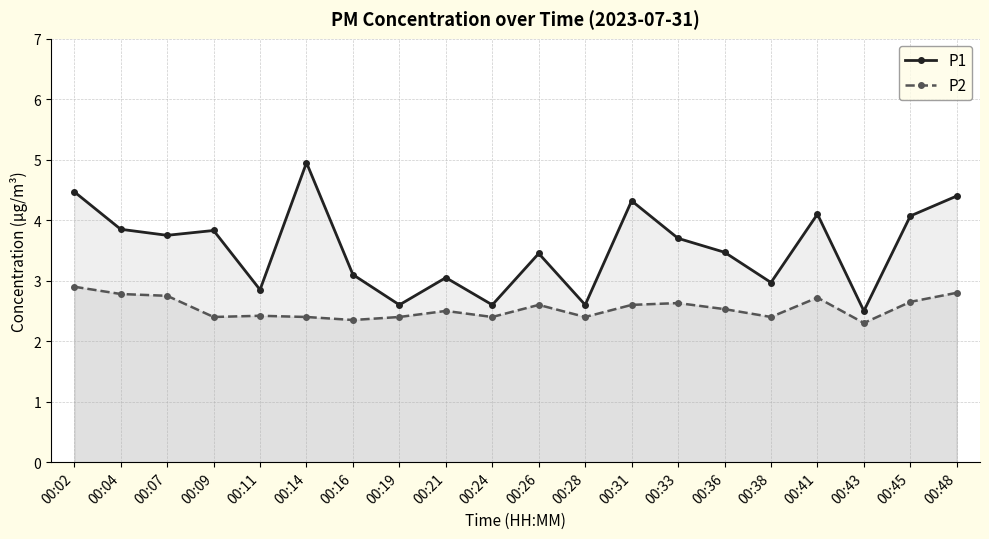

True or false: P2 and P1 intersect in this chart.

False